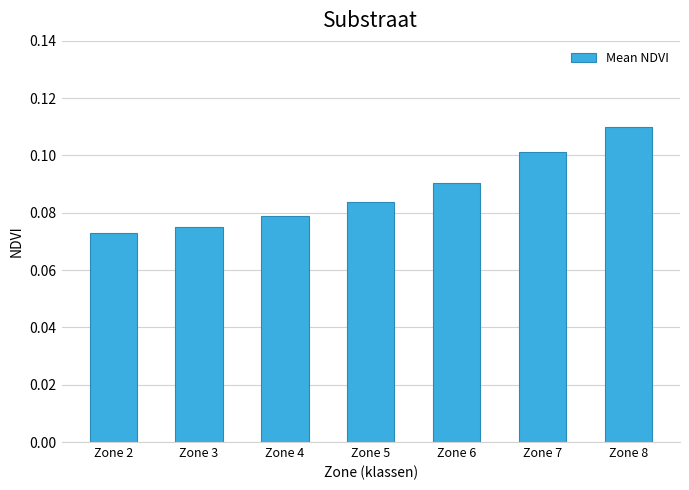

Between Zone 6 and Zone 8, which is larger?

Zone 8